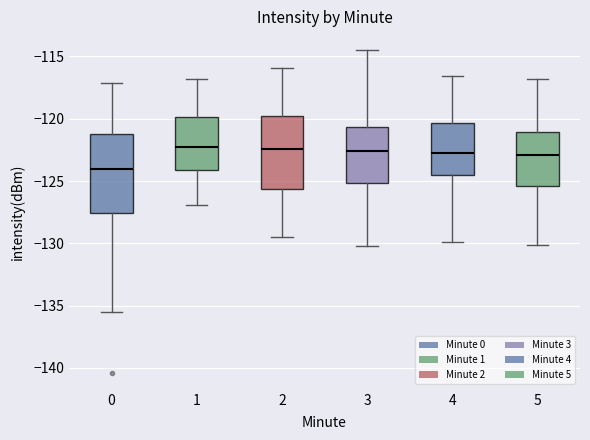

Which box is the tallest, from its lower edge to its upper edge?

0